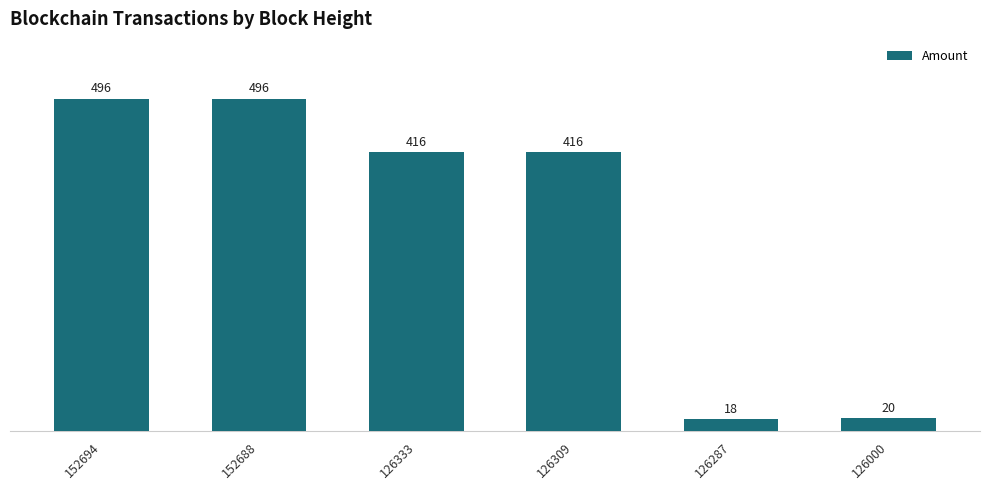

Which label corresponds to the largest value in the chart?

152688